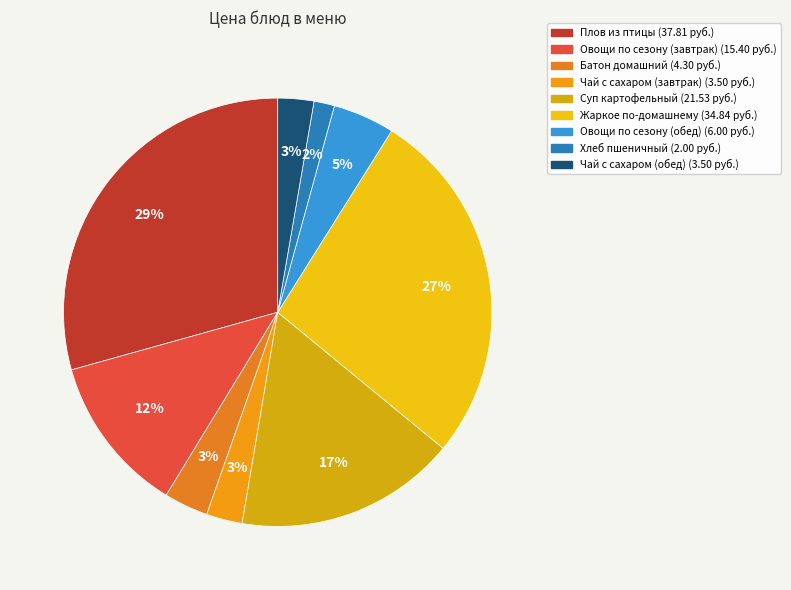

Does any single category account for the majority?

No